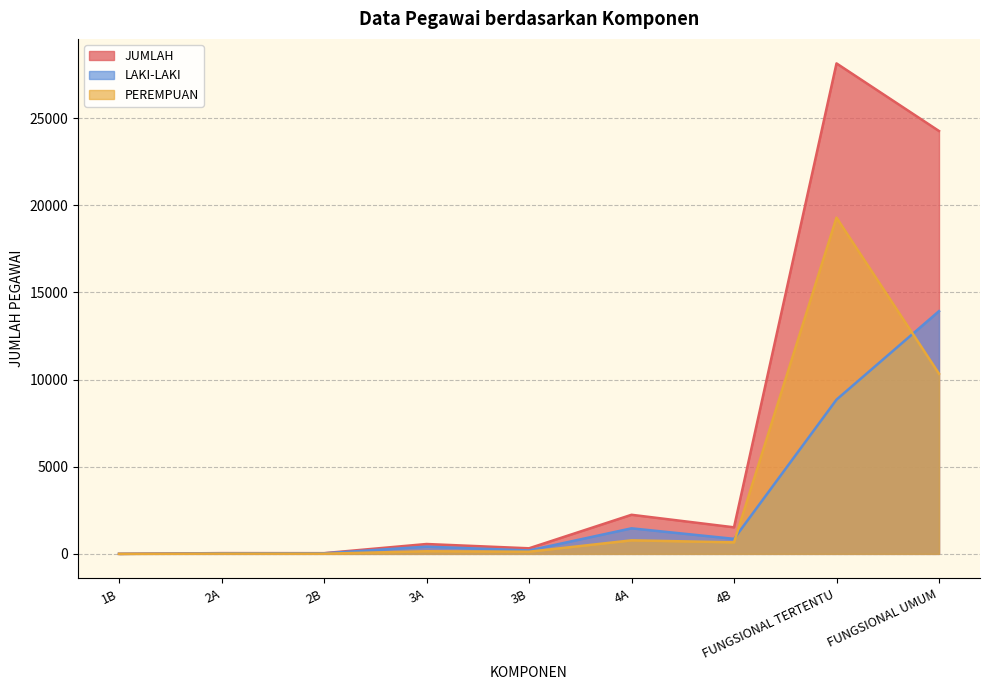

Which category has the highest value in the LAKI-LAKI series?

FUNGSIONAL UMUM